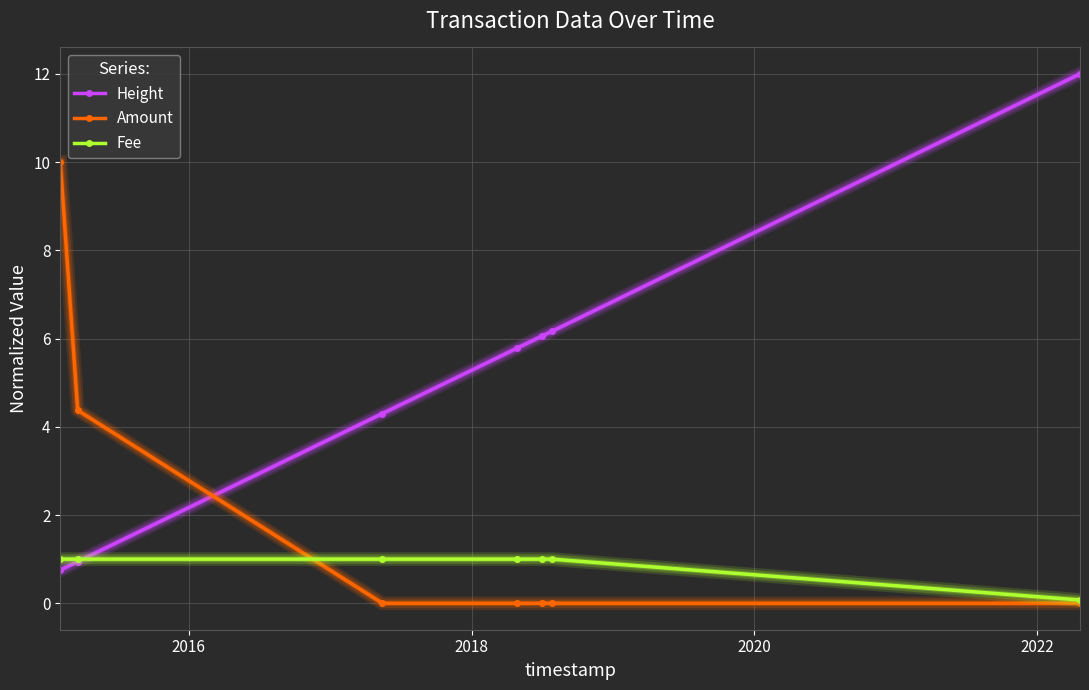

Which series has the widest spread of values?

Height